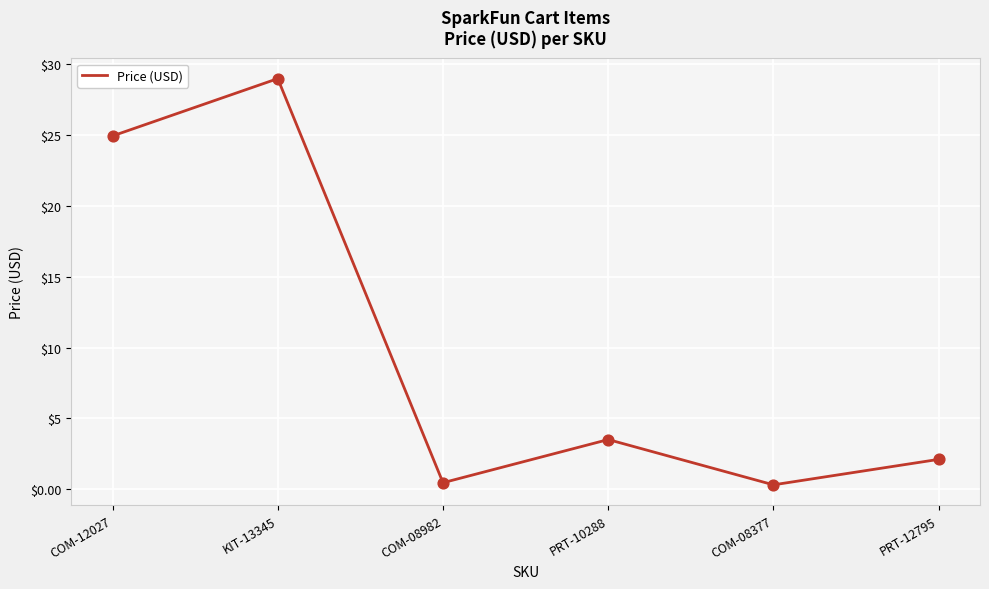

What is the change in value from KIT-13345 to PRT-10288?

-25.5